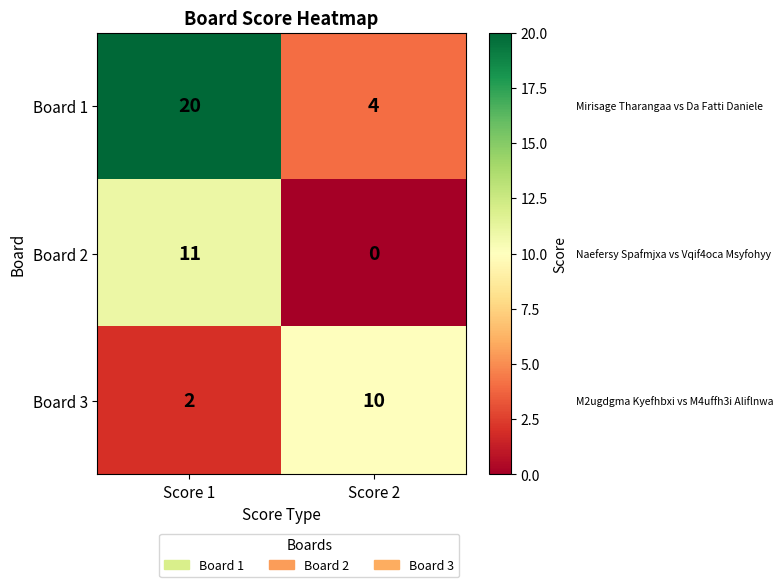

What is the total value across all series at Score 1?

33